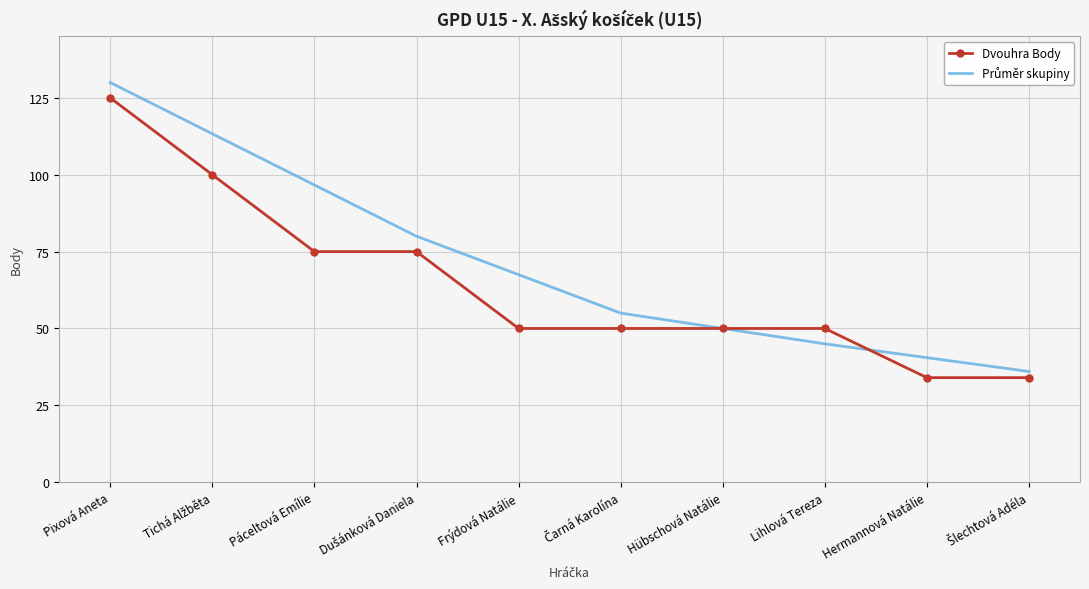

Is it true that Dvouhra Body equals 98.8 at Páceltová Emílie?

False